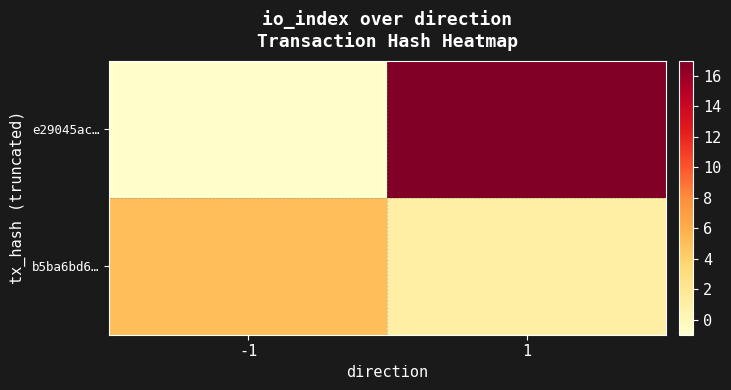

Reading left to right, what are all the values shown in this chart?

e29045ac…: -1=-1	1=17
b5ba6bd6…: -1=5	1=1